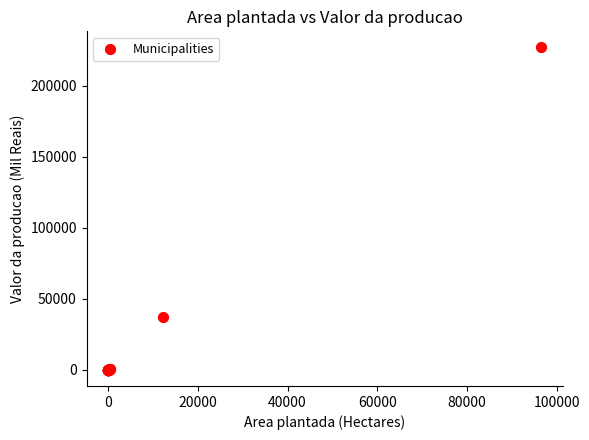

What Y value in the scatter plot is closest to 113559?

37215